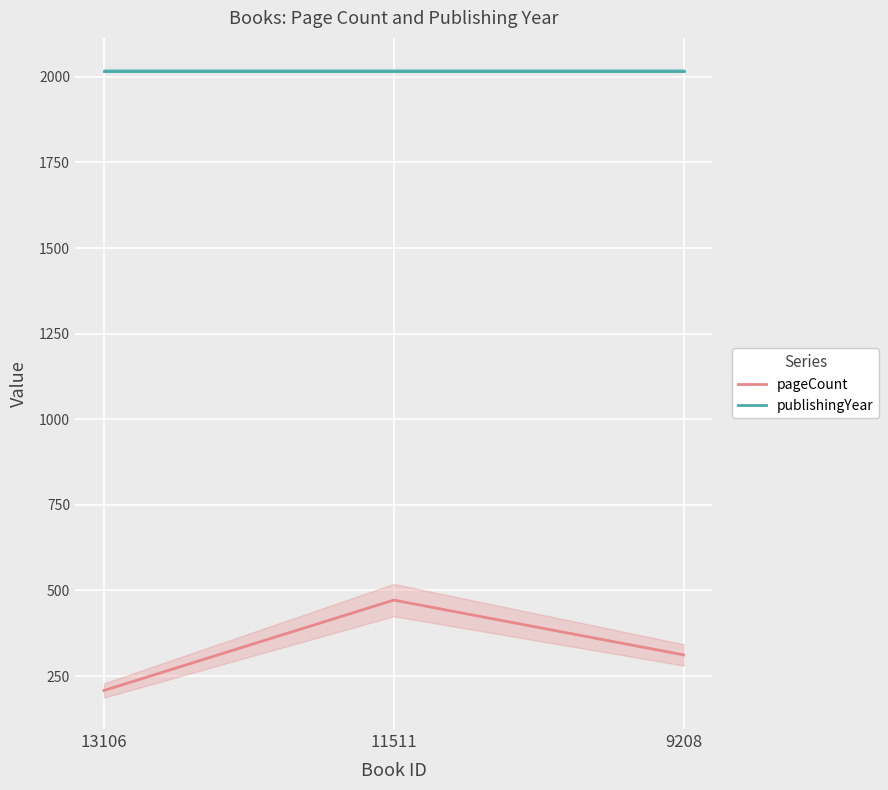

What is the spread (max minus min) of values at 13106?

1810